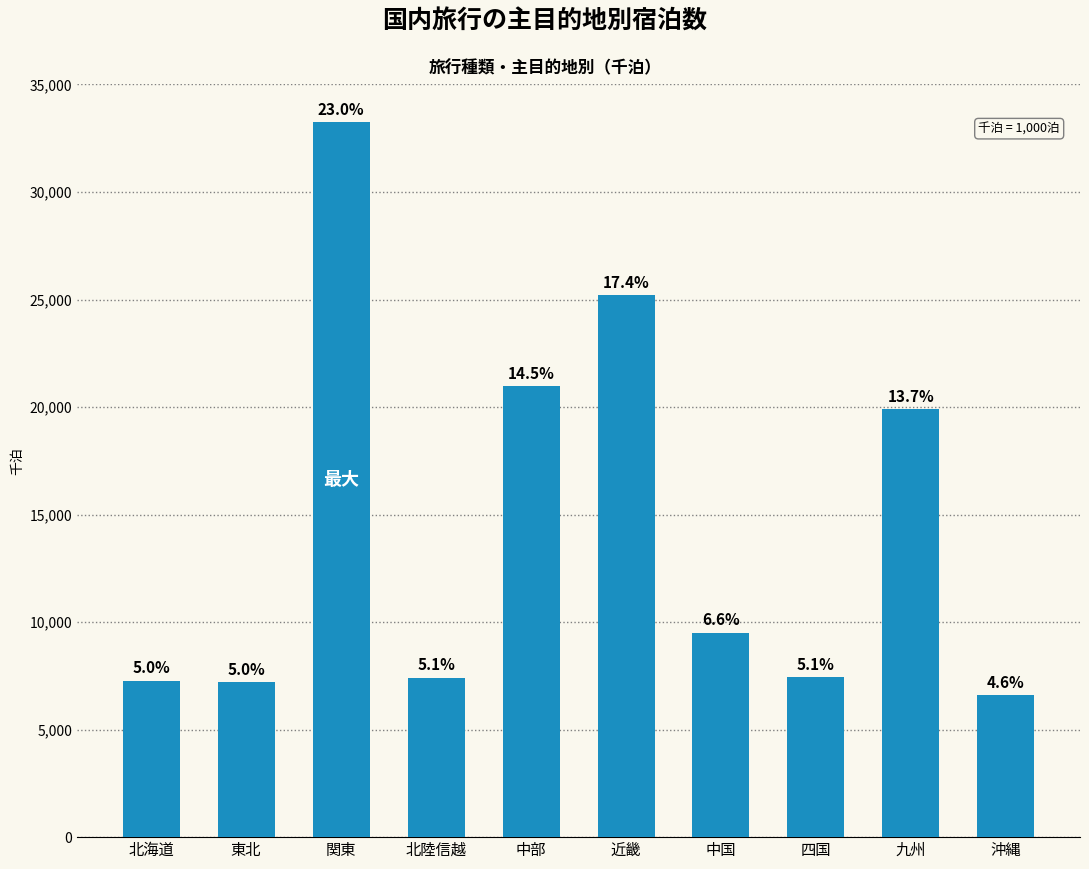

Approximately how many times larger is the value at 関東 compared to 四国?

4.5